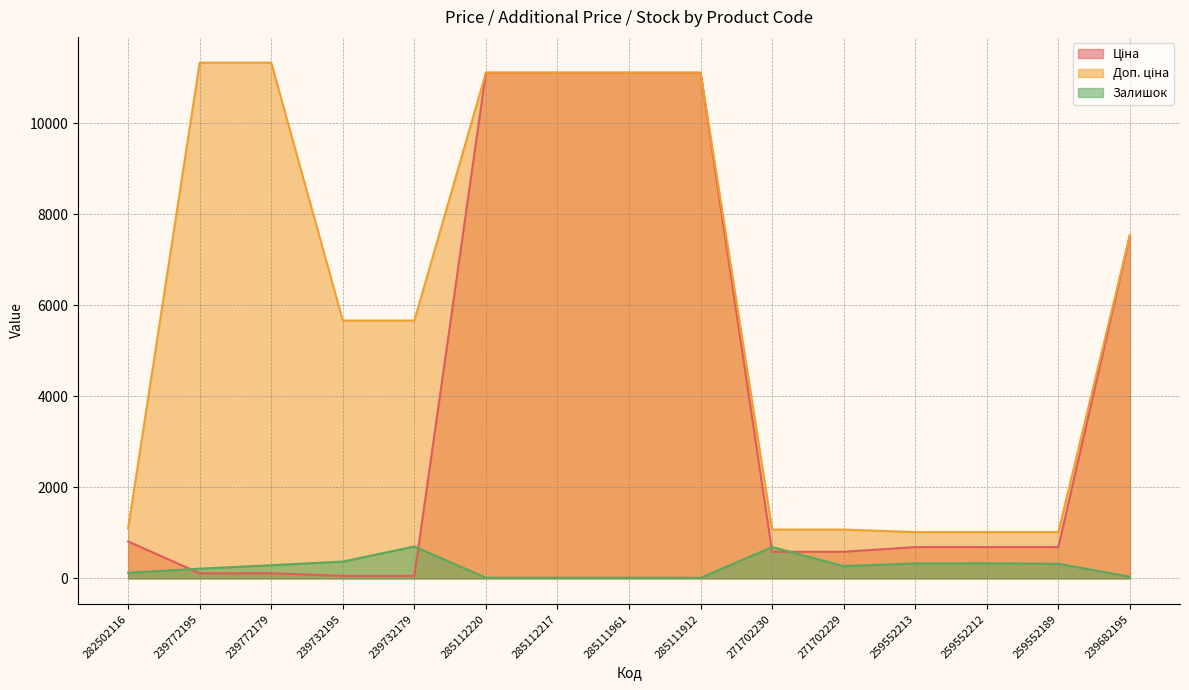

What value does the Залишок series have at 259552213?

330.0